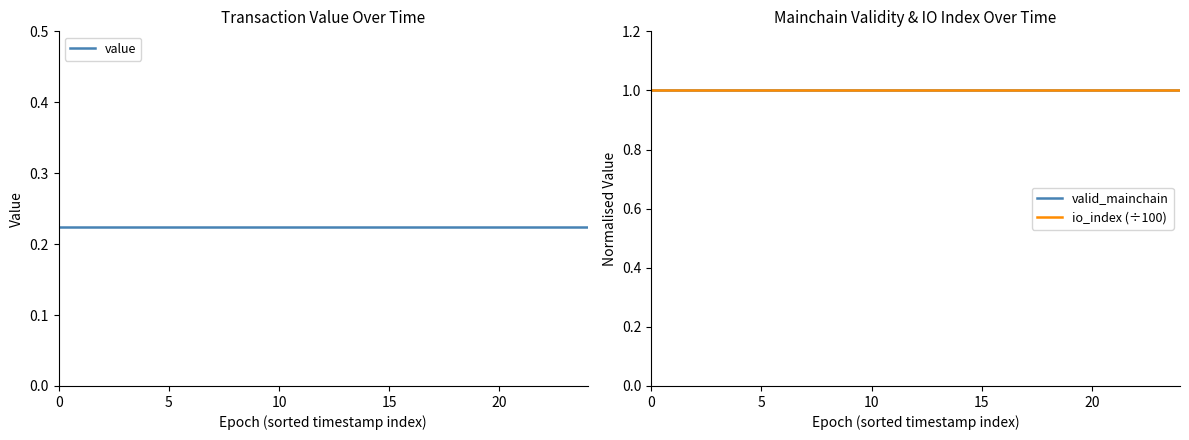

What is the sum of the value values at 6 and 9?

0.4